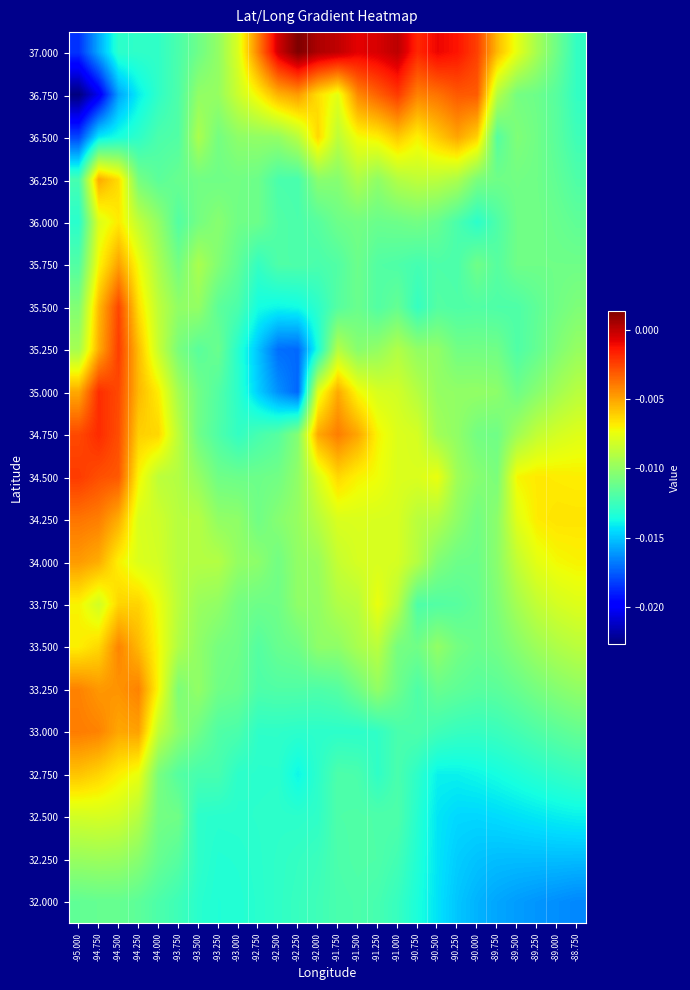

Count the number of data series in this chart.

21